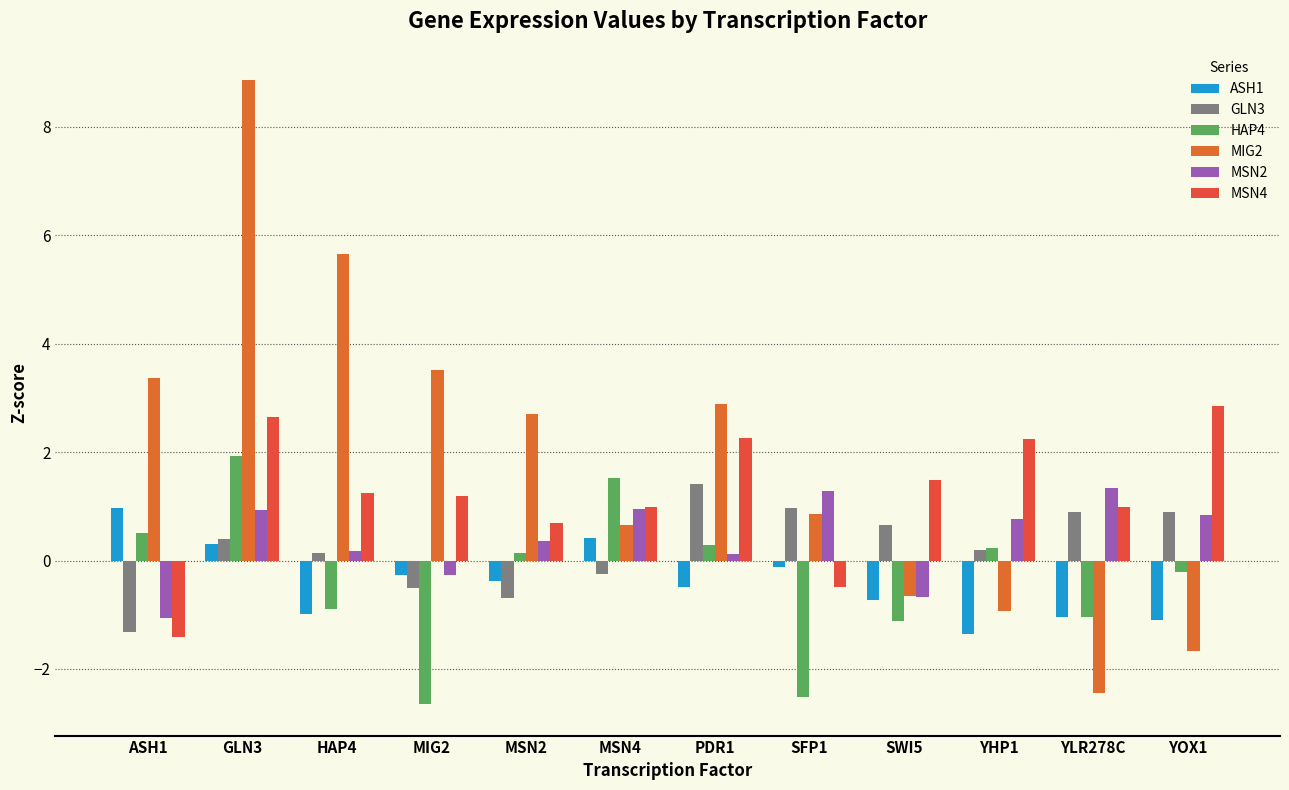

Rank the categories by HAP4 value from highest to lowest.

GLN3, MSN4, ASH1, PDR1, YHP1, MSN2, YOX1, HAP4, YLR278C, SWI5, SFP1, MIG2